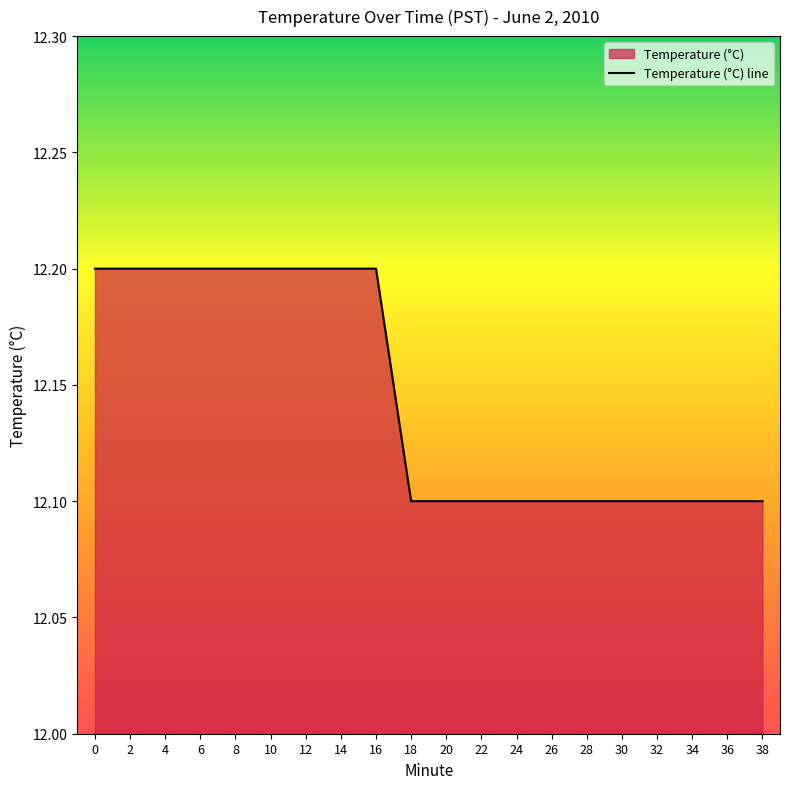

What is the greatest value displayed?

12.2